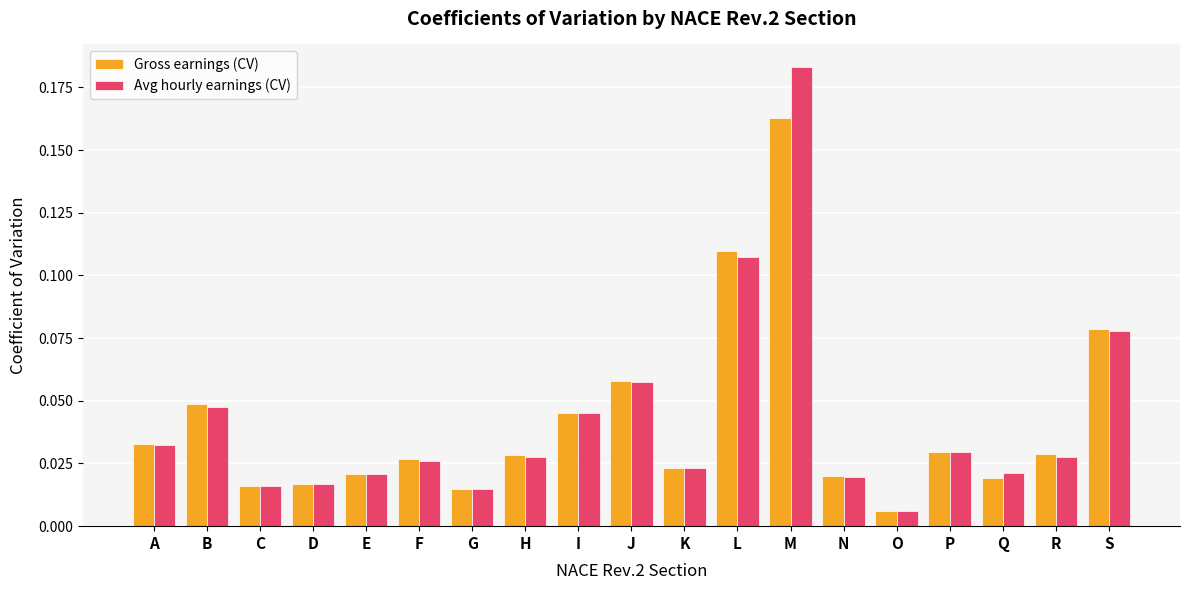

Rank the series by their maximum value, from lowest to highest.

Gross earnings (CV), Avg hourly earnings (CV)